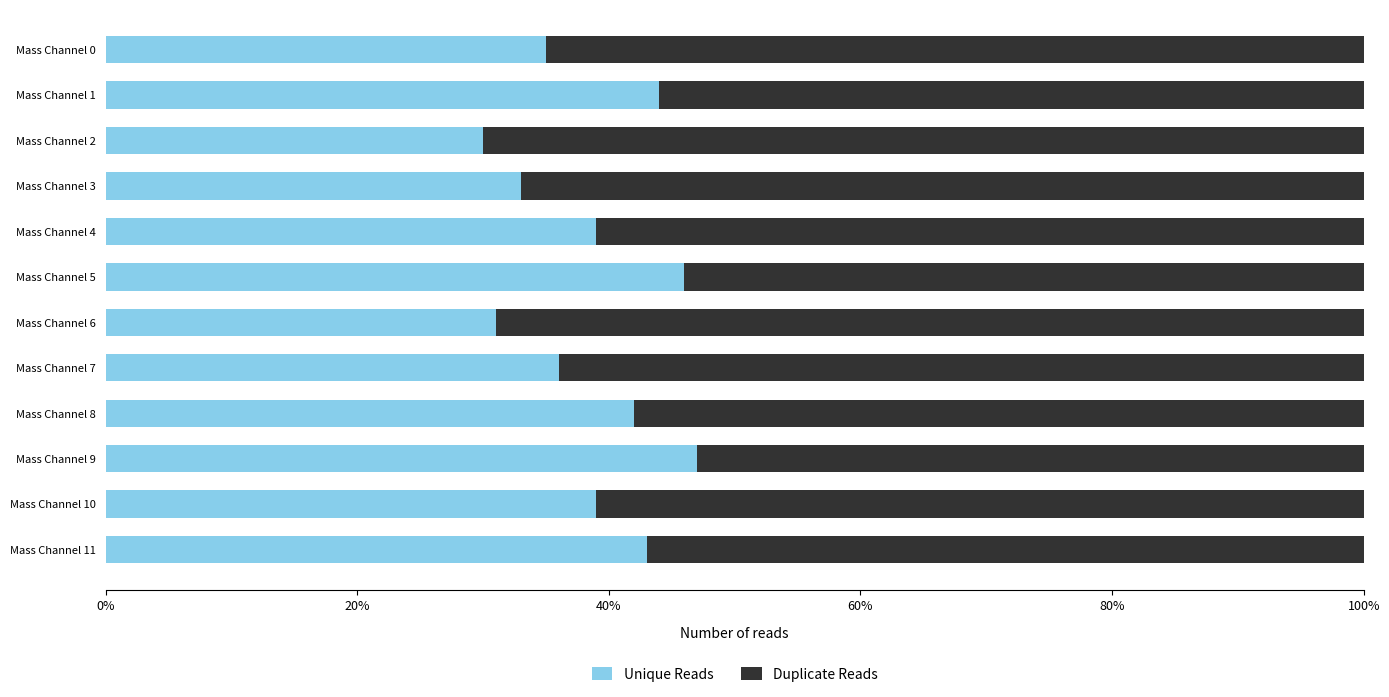

What is the sum of all Duplicate Reads values?

7.4